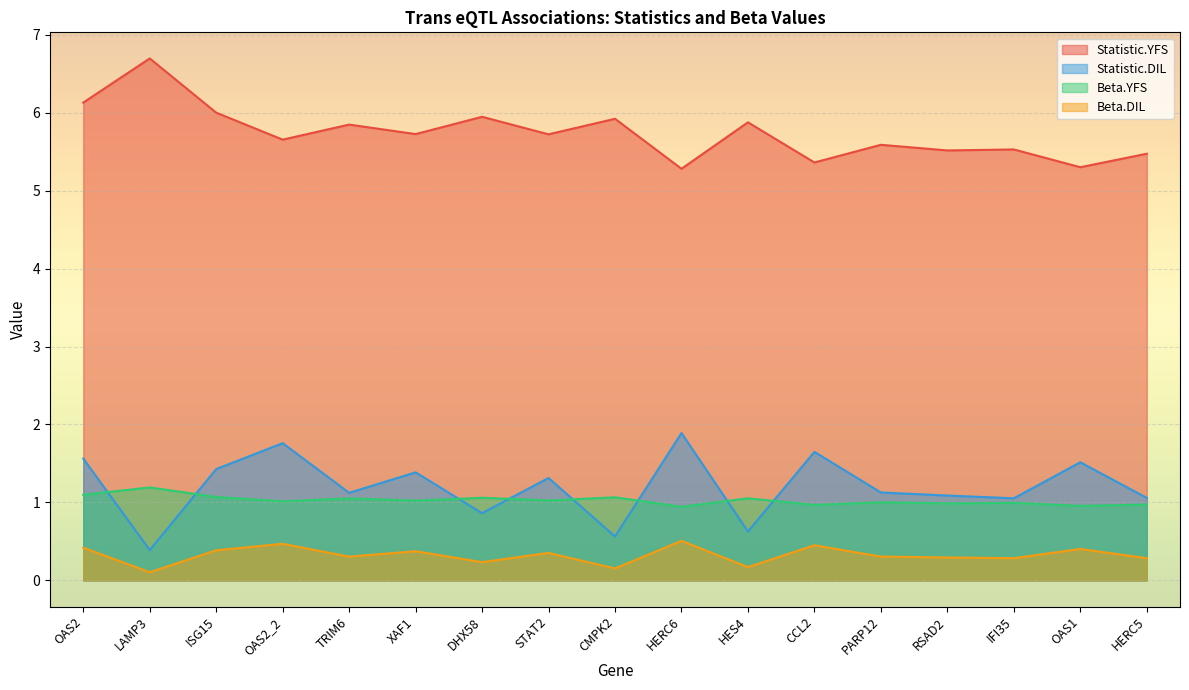

At how many categories does at least one series exceed 4?

17